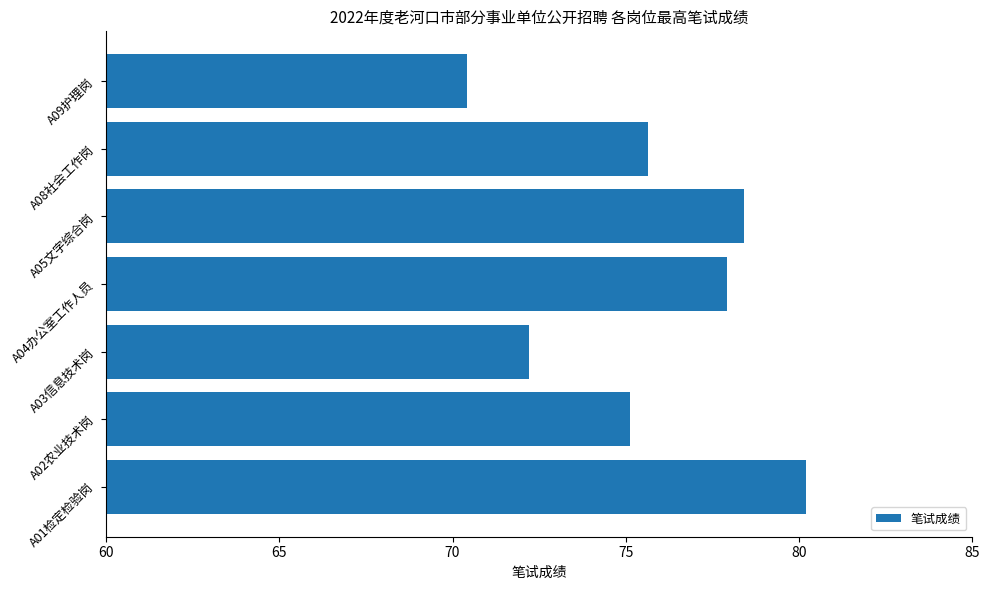

What is the difference between the maximum and minimum values?

9.8